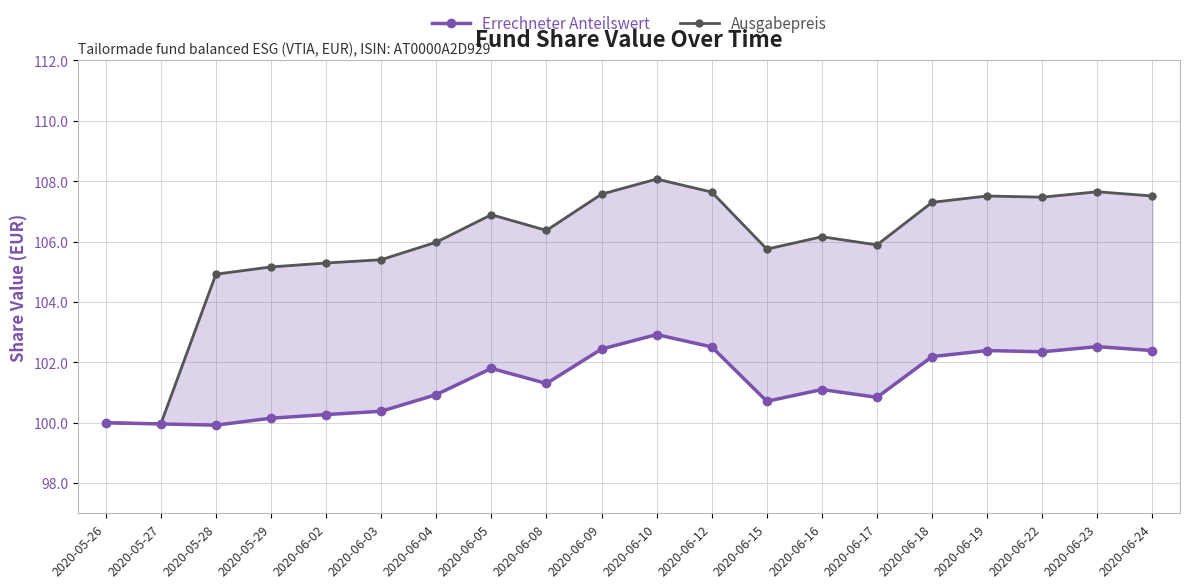

What is the approximate value of Ausgabepreis at 2020-06-09?

107.6